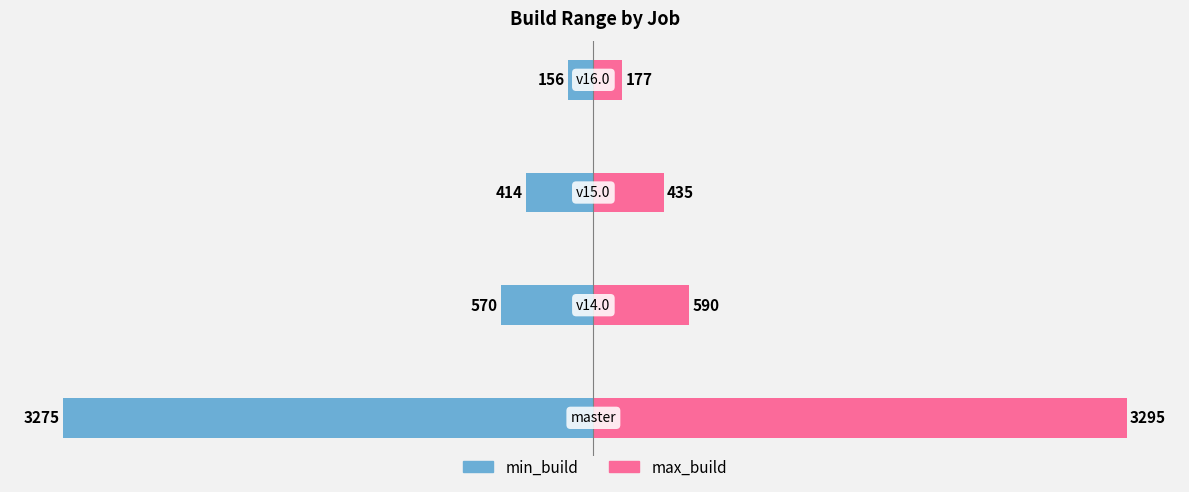

Read the max_build value at −4000, to the nearest 50.

3300